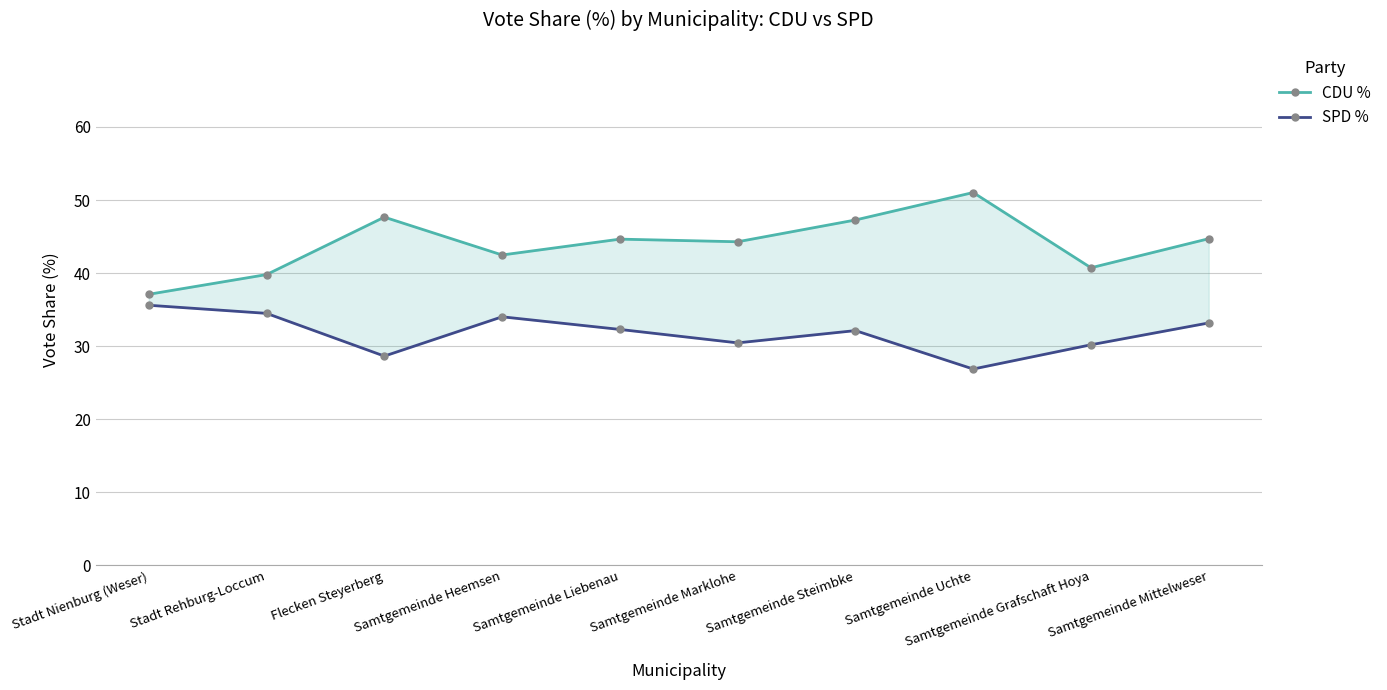

How many data points in CDU % are above 44?

6